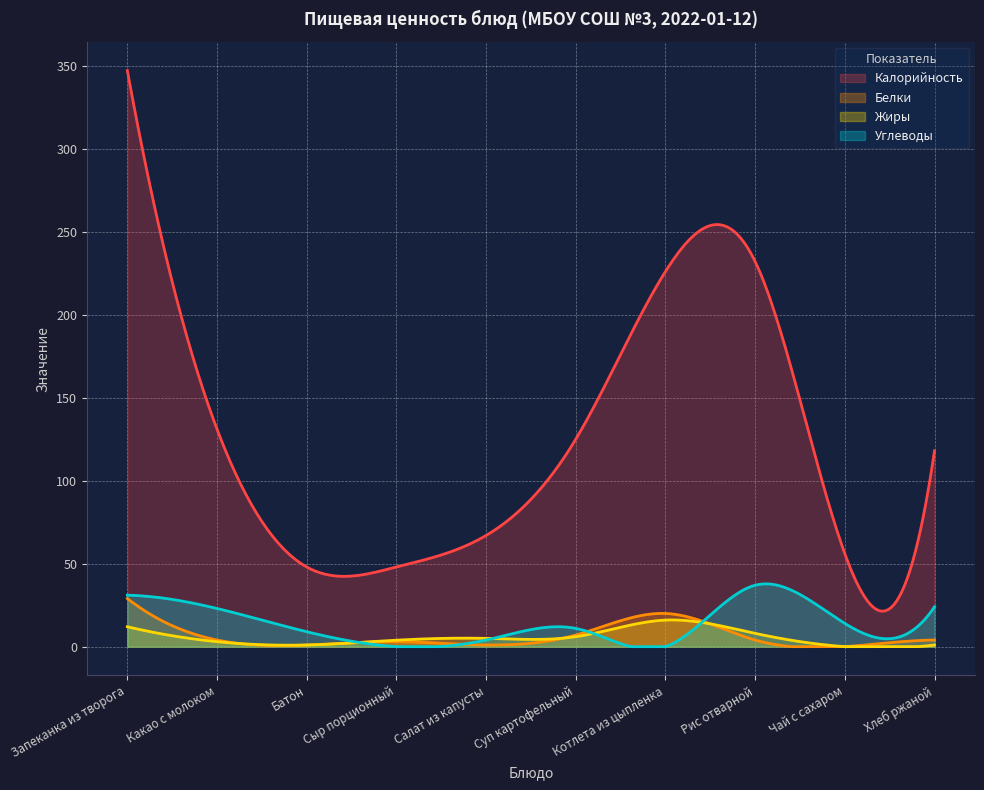

What are all the series names shown in the legend?

Калорийность, Белки, Жиры, Углеводы